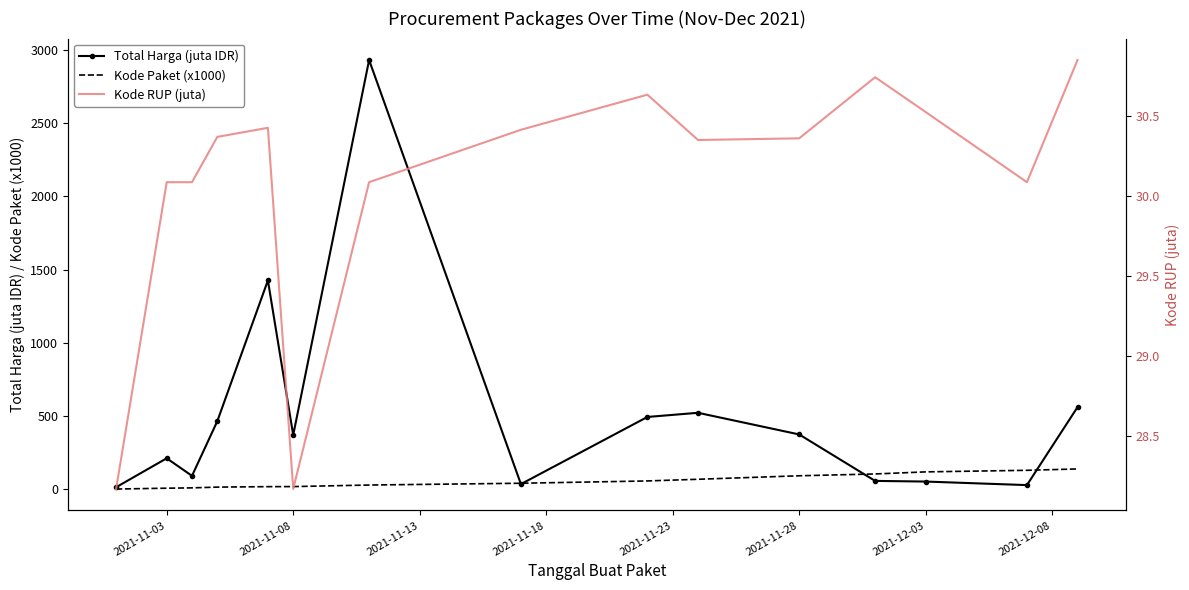

What is the value of the Kode Paket (x1000) point at the 8th from the left?

40.1